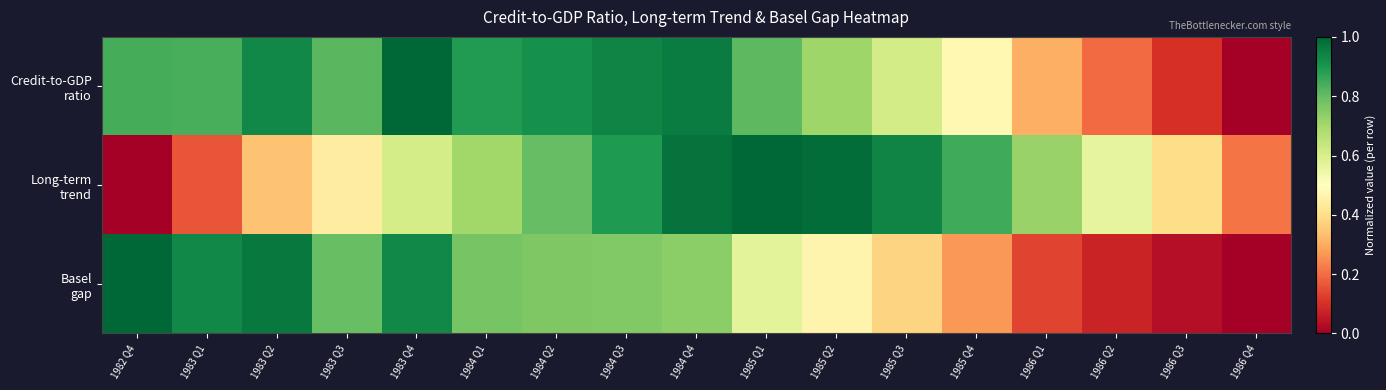

What is the greatest value displayed?

1.0